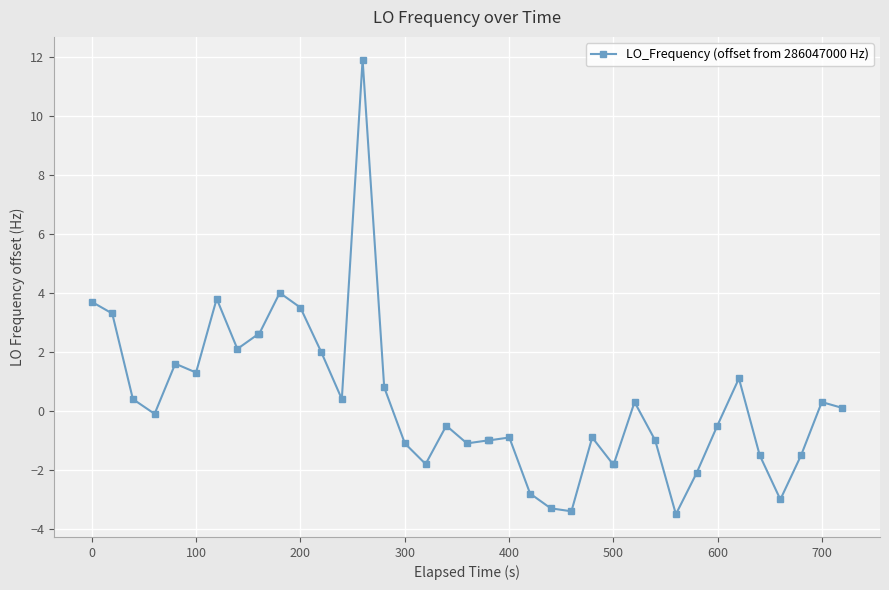

What is the greatest value displayed?

11.9